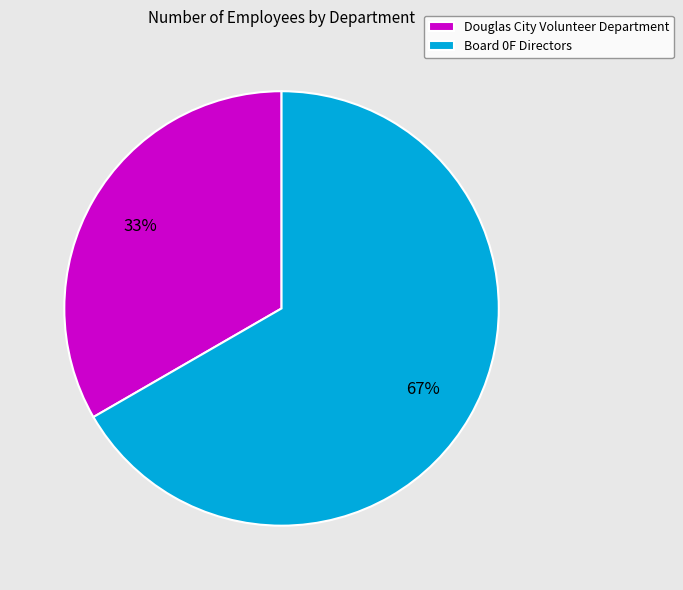

Do Board 0F Directors and Douglas City Volunteer Department together represent more than half of the pie?

Yes